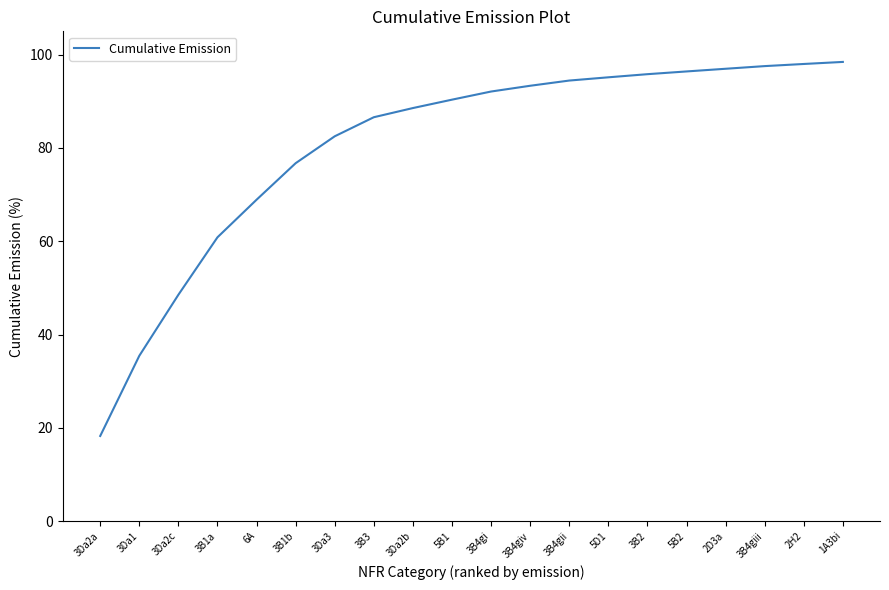

What position from the right is 6A?

16